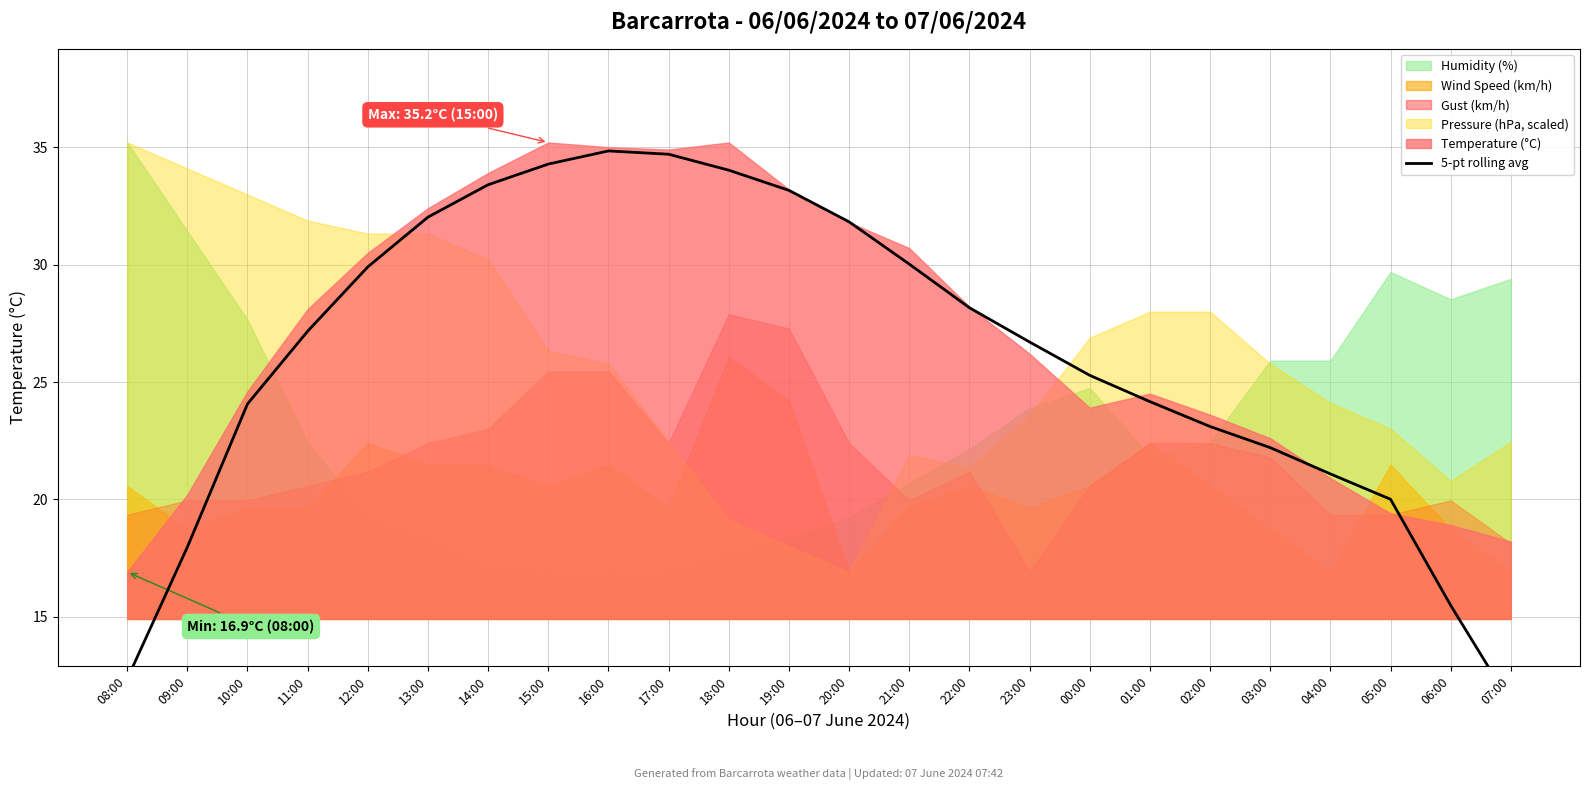

True or false: the data shows 11.7 at 23:00.

False